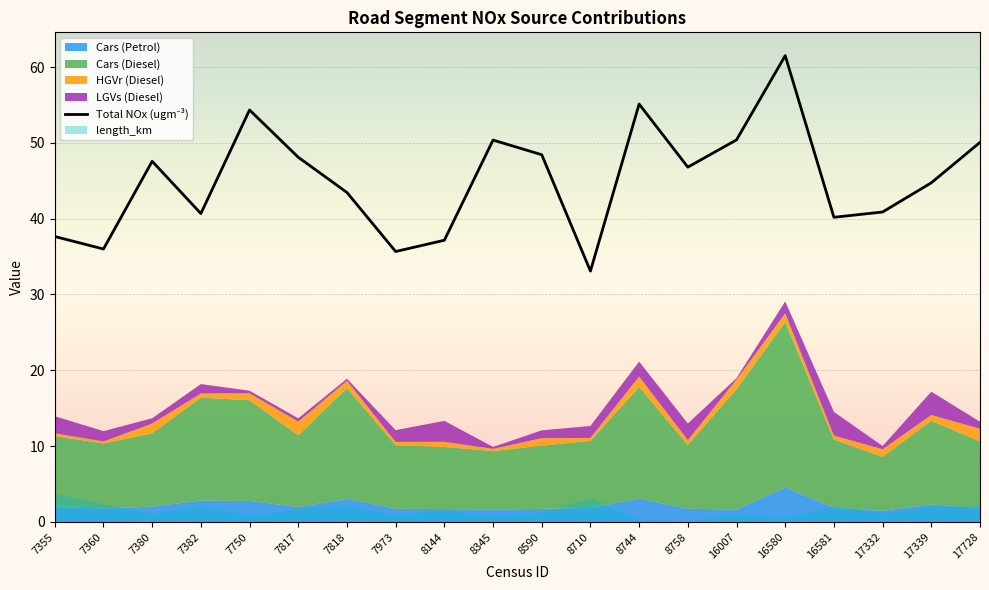

What are all the series names shown in the legend?

length_km, Total NOx (ugm-3), Cars (Petrol), Cars (Diesel), HGVr (Diesel), LGVs (Diesel)